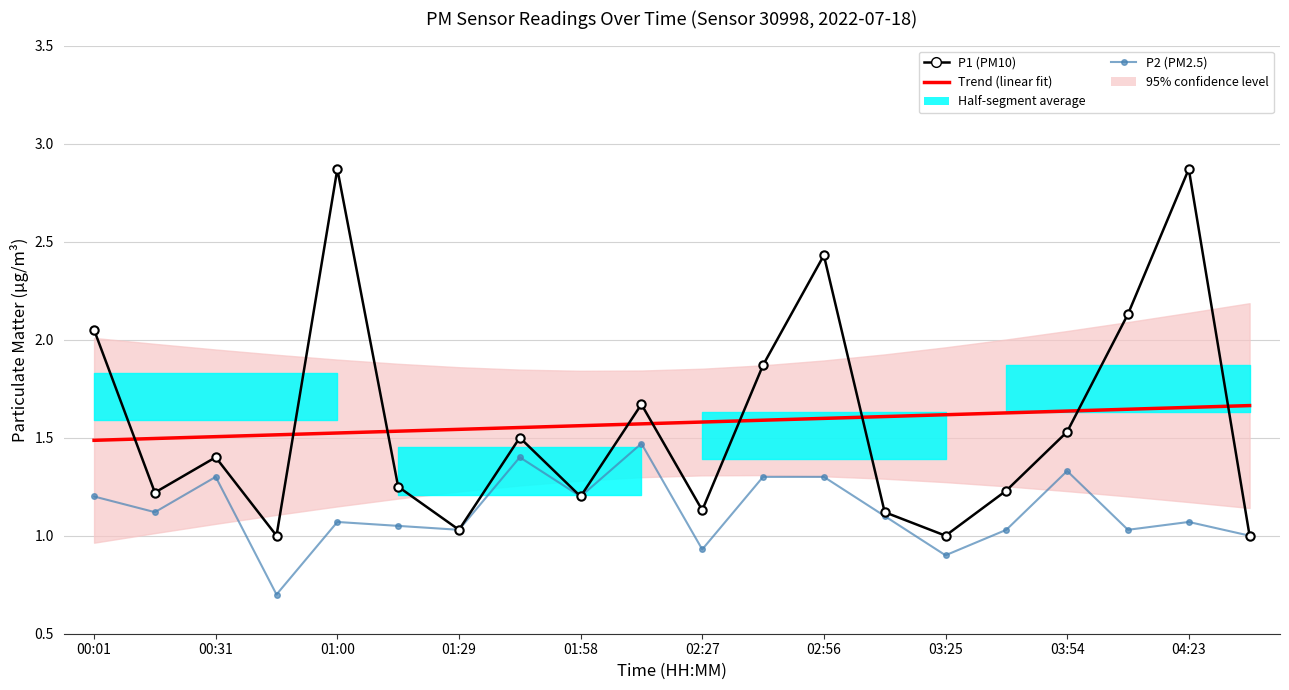

True or false: P2 and Trend (linear fit) intersect in this chart.

False